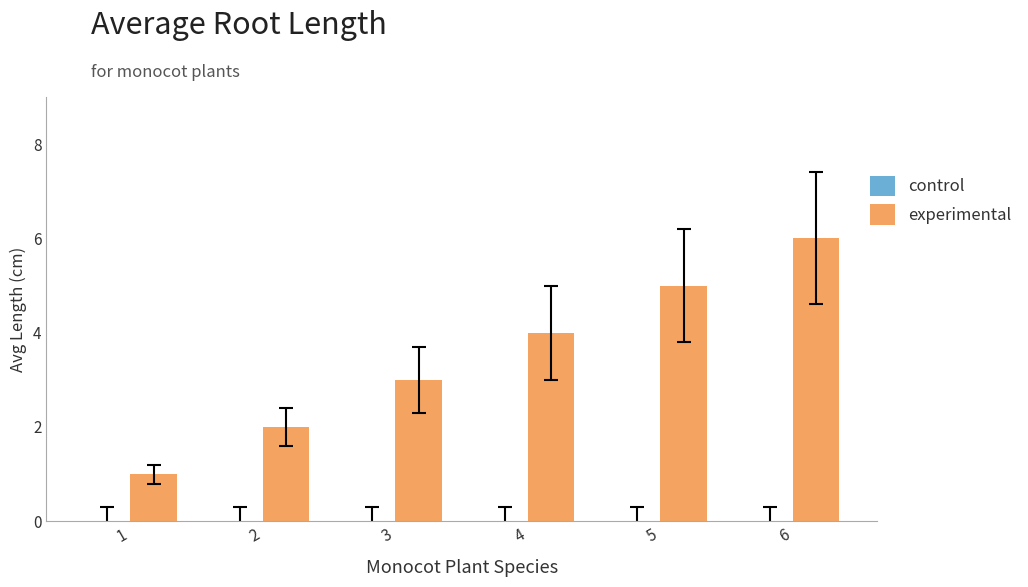

Rank the categories by value from highest to lowest.

6, 5, 4, 3, 2, 1